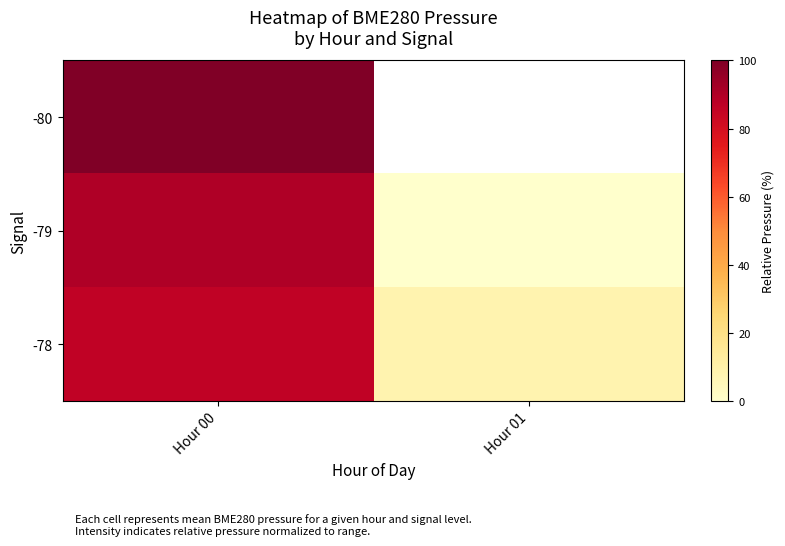

Between Hour 01 and Hour 00, which is larger?

Hour 00